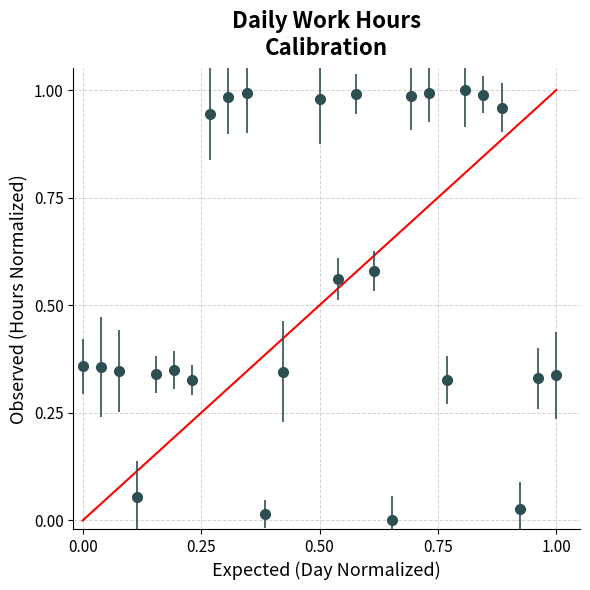

What is the sum of all values?

14.5